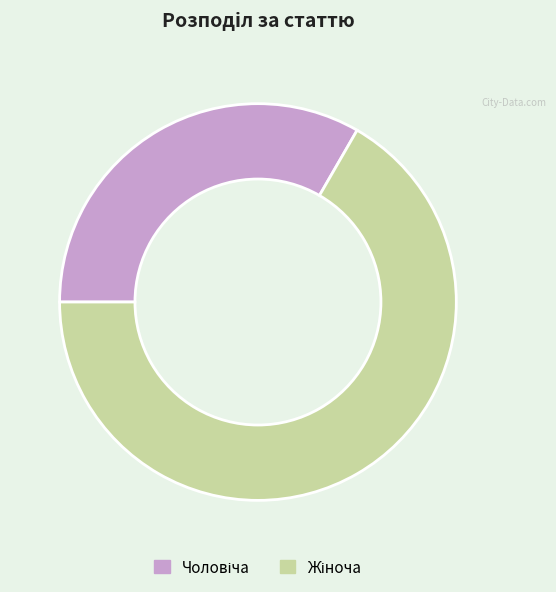

Does any single category account for the majority?

Yes